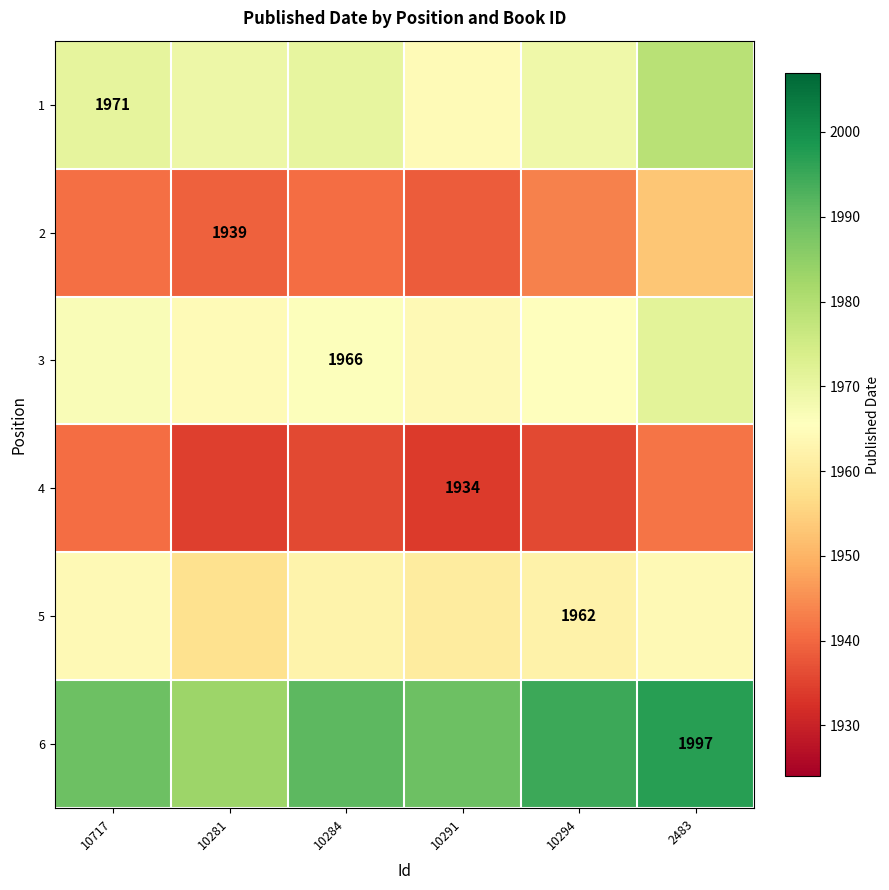

What is the smallest value displayed?

1934.0